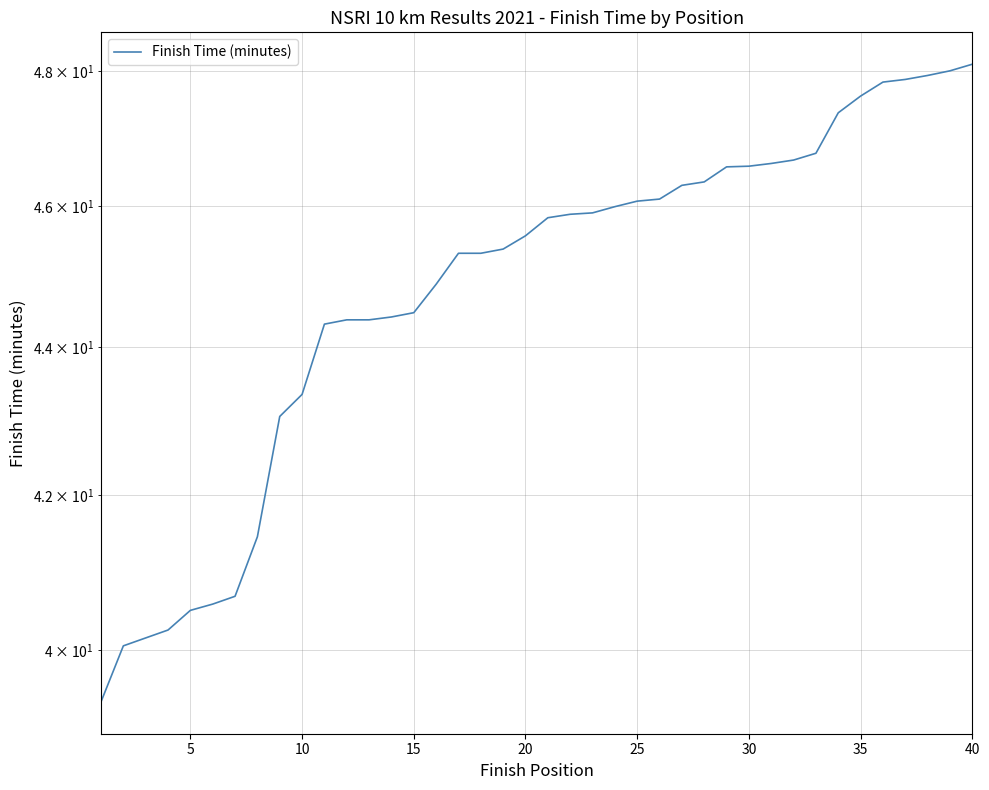

Is this an area chart (filled region under the line)?

No